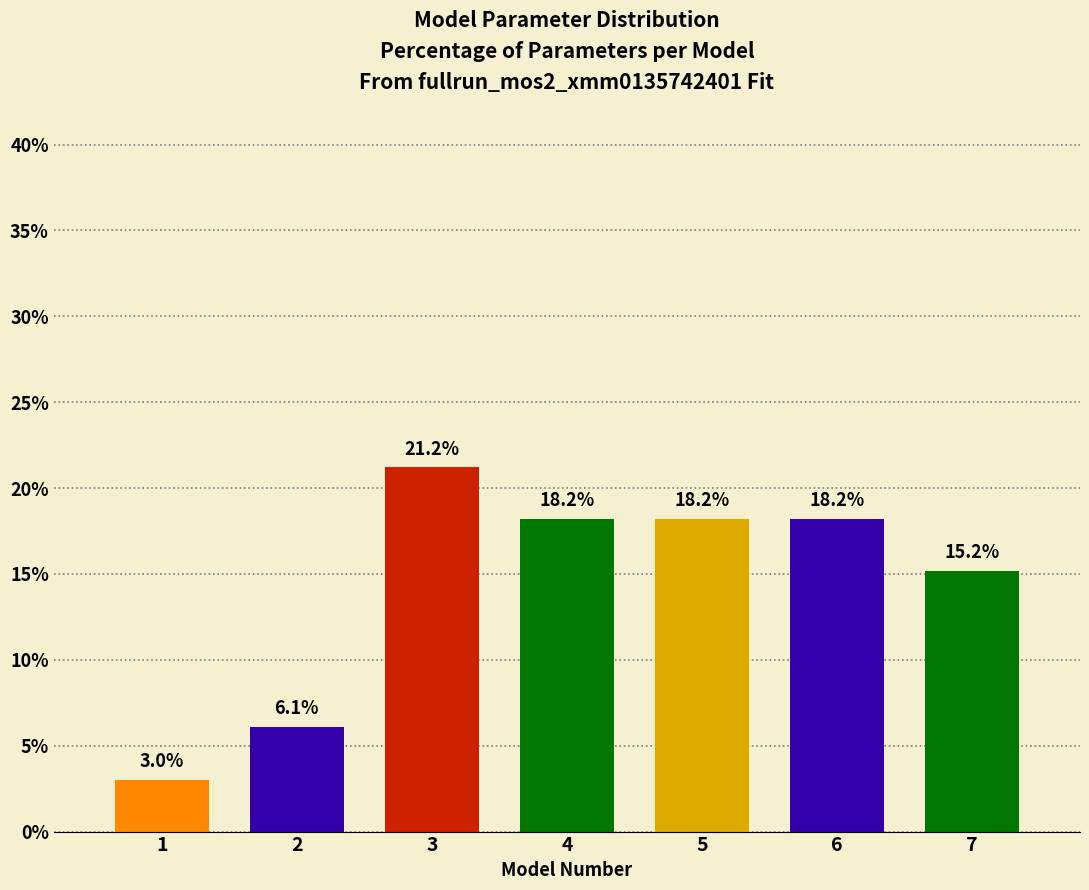

Reading left to right, extract all data points from this chart.

3.0	6.1	21.2	18.2	18.2	18.2	15.2